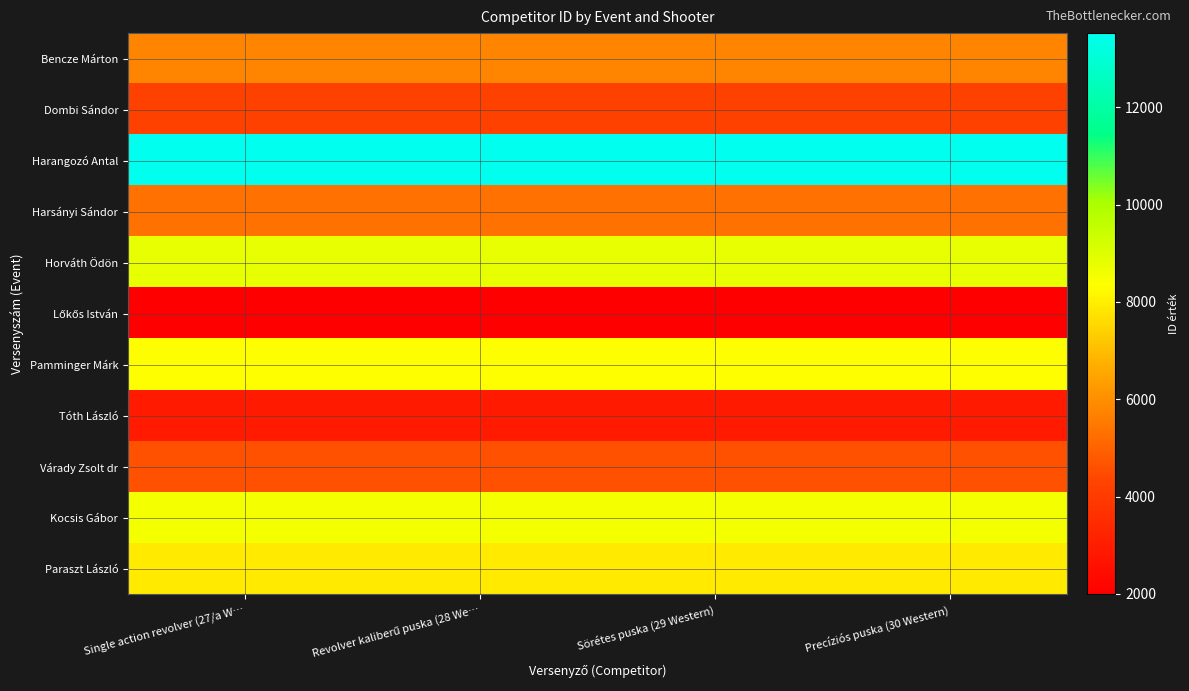

At how many categories does at least one series exceed 5861?

4